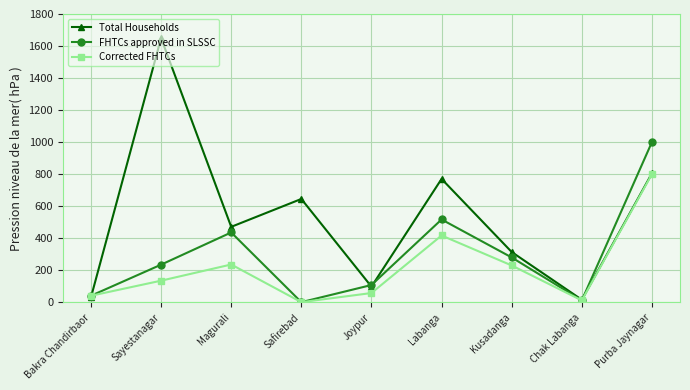

At which label is Total Households closest to 833?

Purba Jaynagar